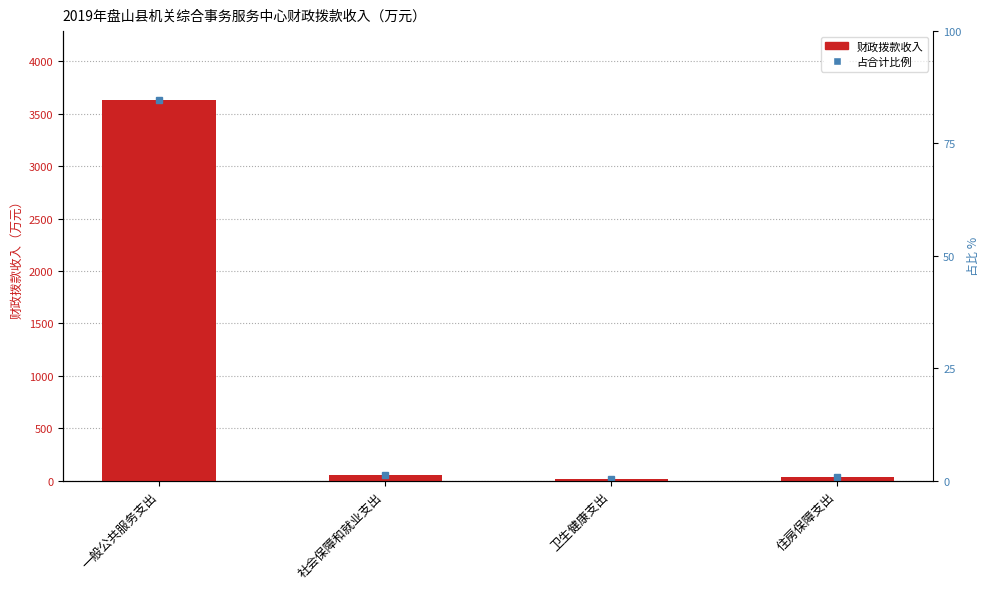

What is the difference between the second highest and second lowest values?

22.5